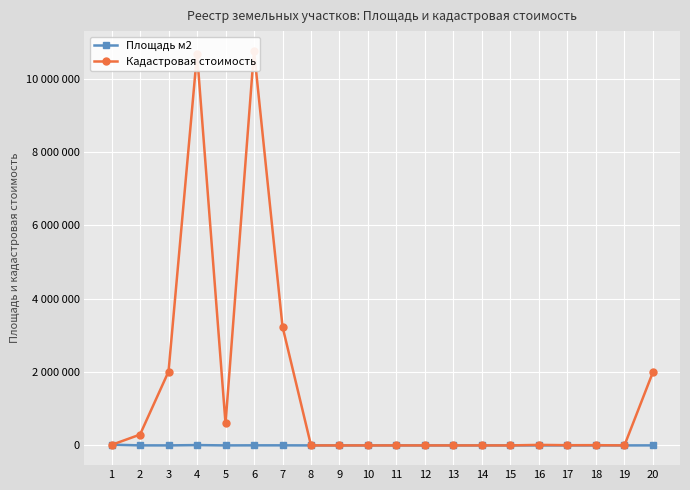

Rank the series at 10 from lowest to highest value.

Кадастровая стоимость, Площадь м2